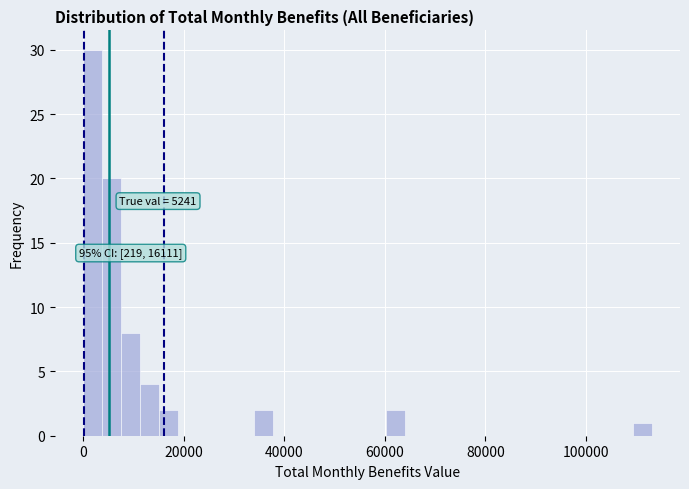

Around what value on the x-axis is the tallest bar? Give the approximate position of its centre, as read against the axis.

2000